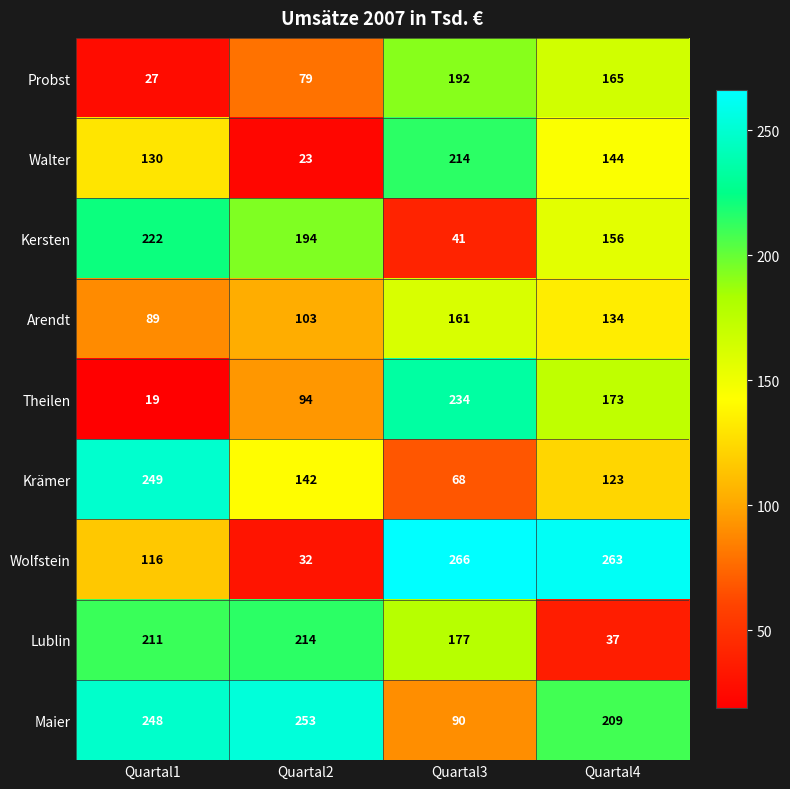

Which series has the largest range (max minus min)?

Wolfstein